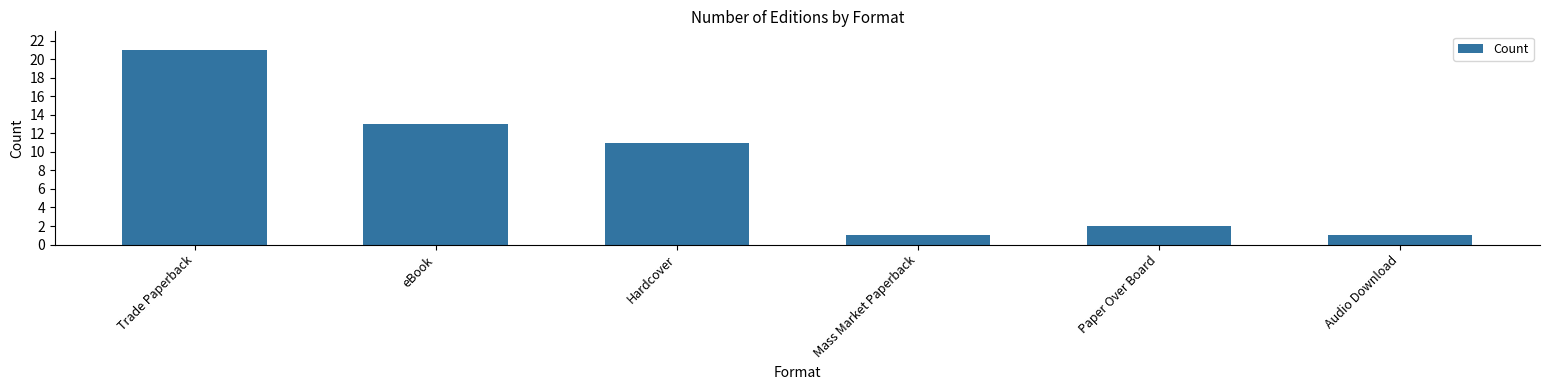

True or false: the data shows 21 at Trade Paperback.

True